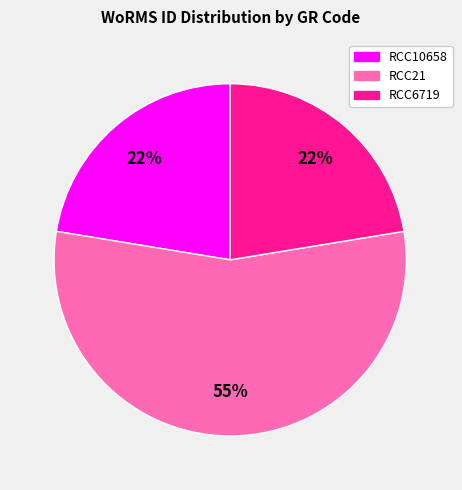

What percentage is the RCC6719 slice, to the nearest percent?

22%